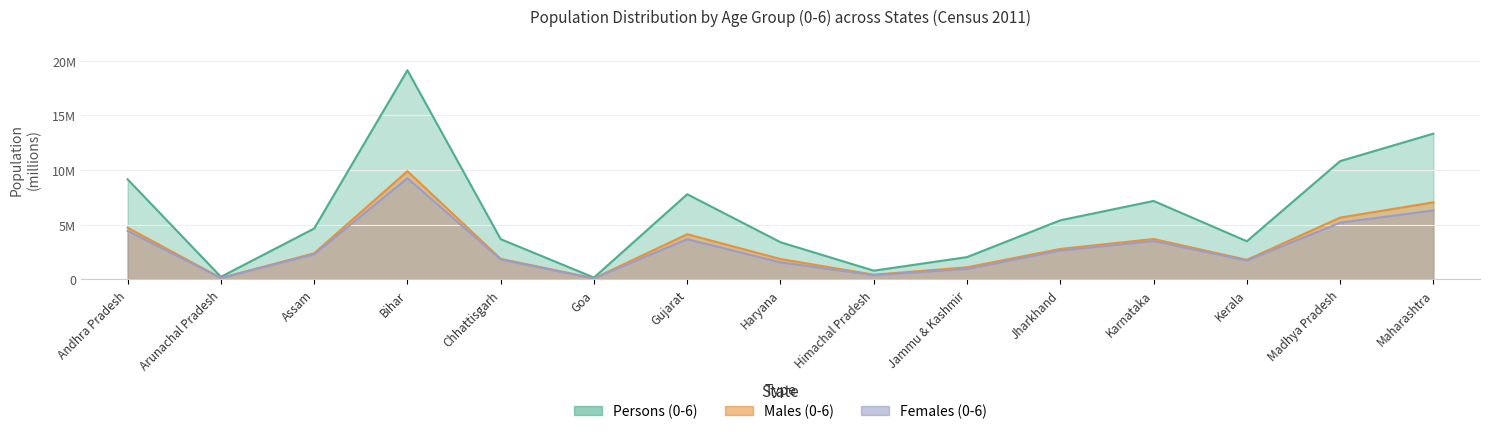

True or false: Females (0-6) has a value of 1.0 at Assam.

False